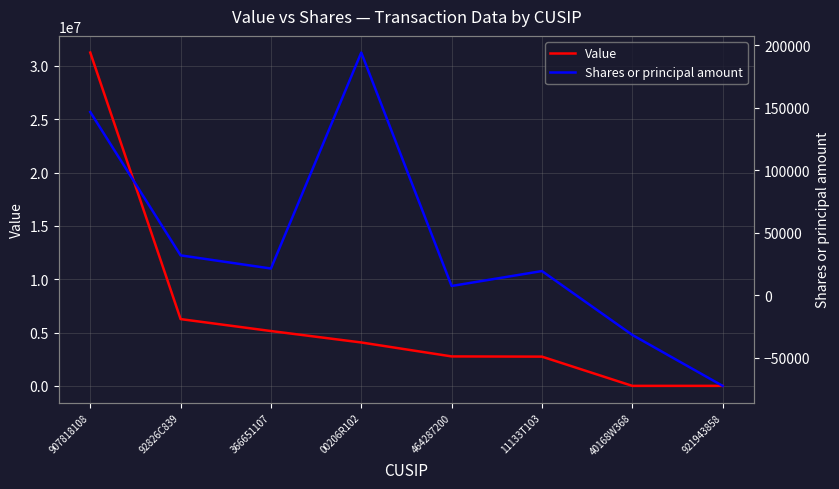

Which category has the highest value in the Shares or principal amount series?

00206R102